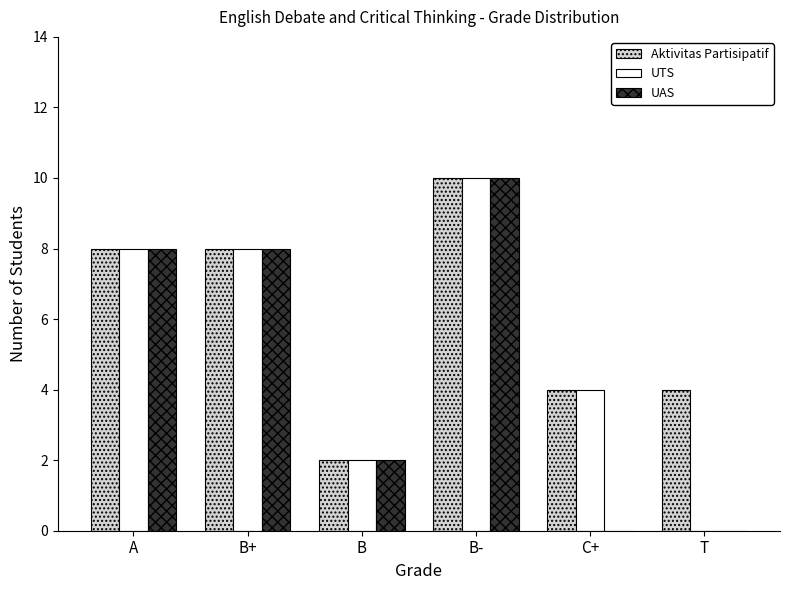

What is the sum of all UTS values?

32